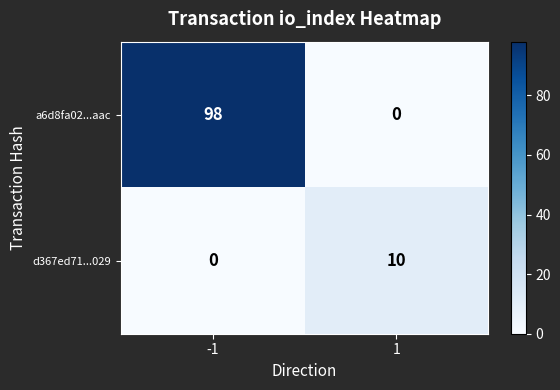

Between -1 and 1, which series saw the biggest shift?

a6d8fa02...aac